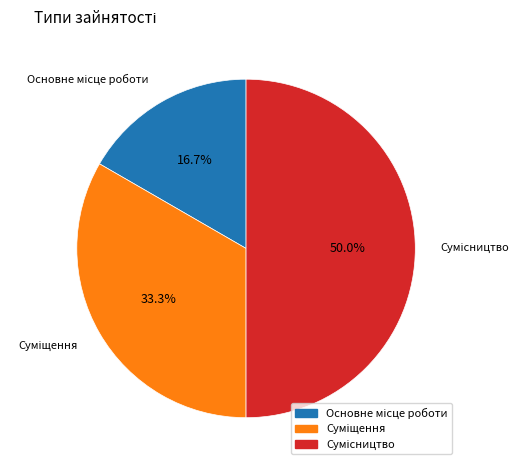

Combined, do Основне місце роботи and Суміщення account for over 50%?

No